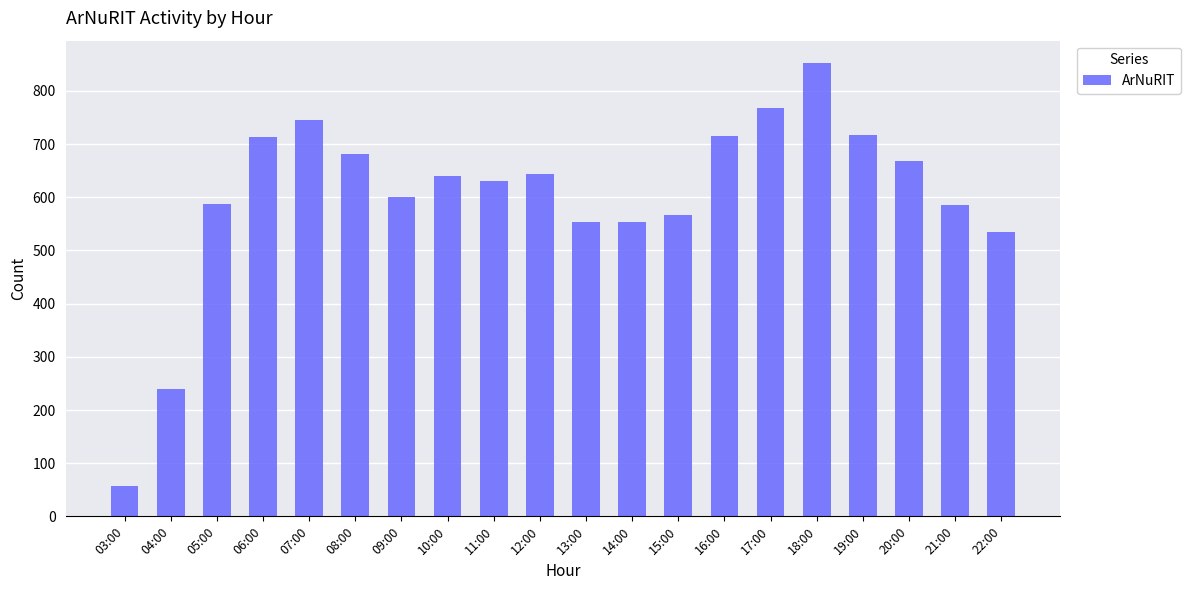

At which category does the chart reach its minimum across all series?

03:00